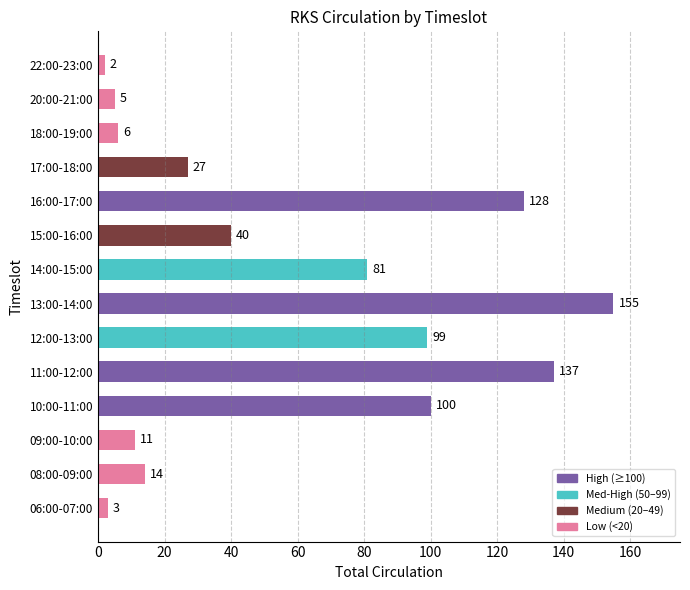

Reading bottom to top, transcribe all the data shown in this chart.

3	14	11	100	137	99	155	81	40	128	27	6	5	2